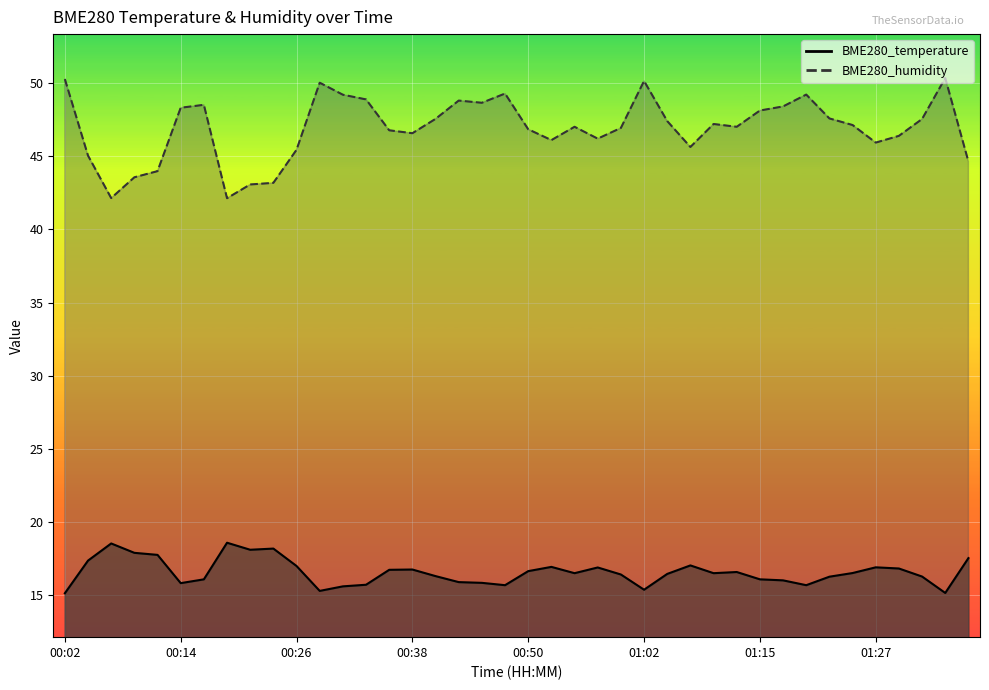

Which series has the largest total across all categories?

BME280_humidity